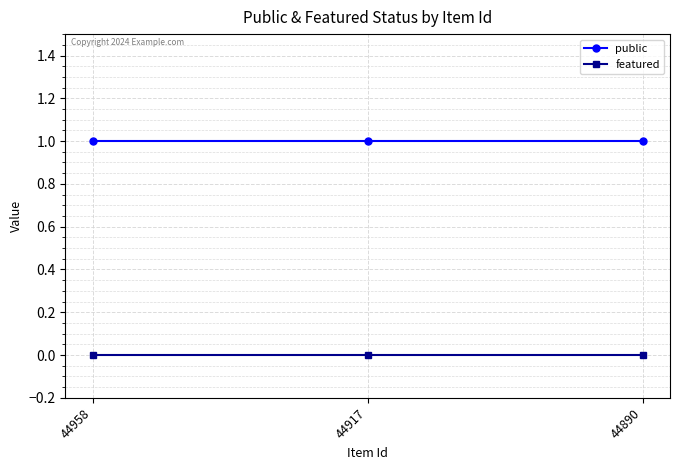

What is the value of the public point at the 2nd from the left?

1